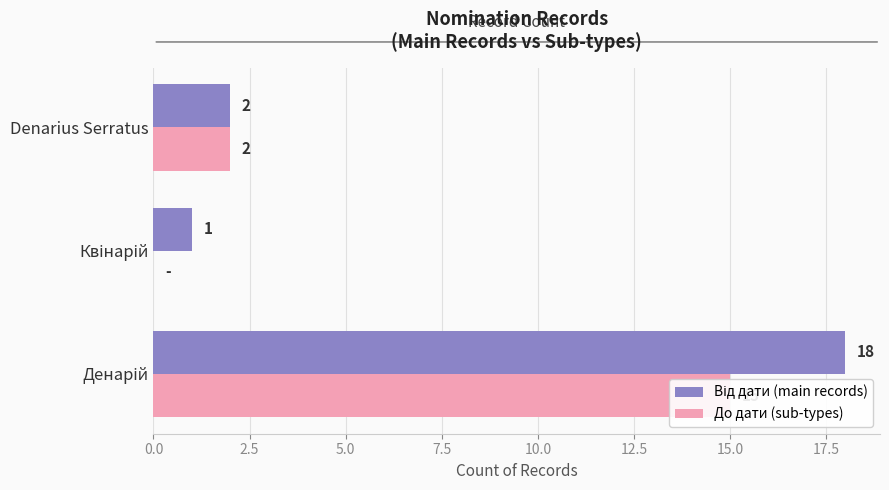

How many До дати (sub-types) values are between 0 and 15?

3